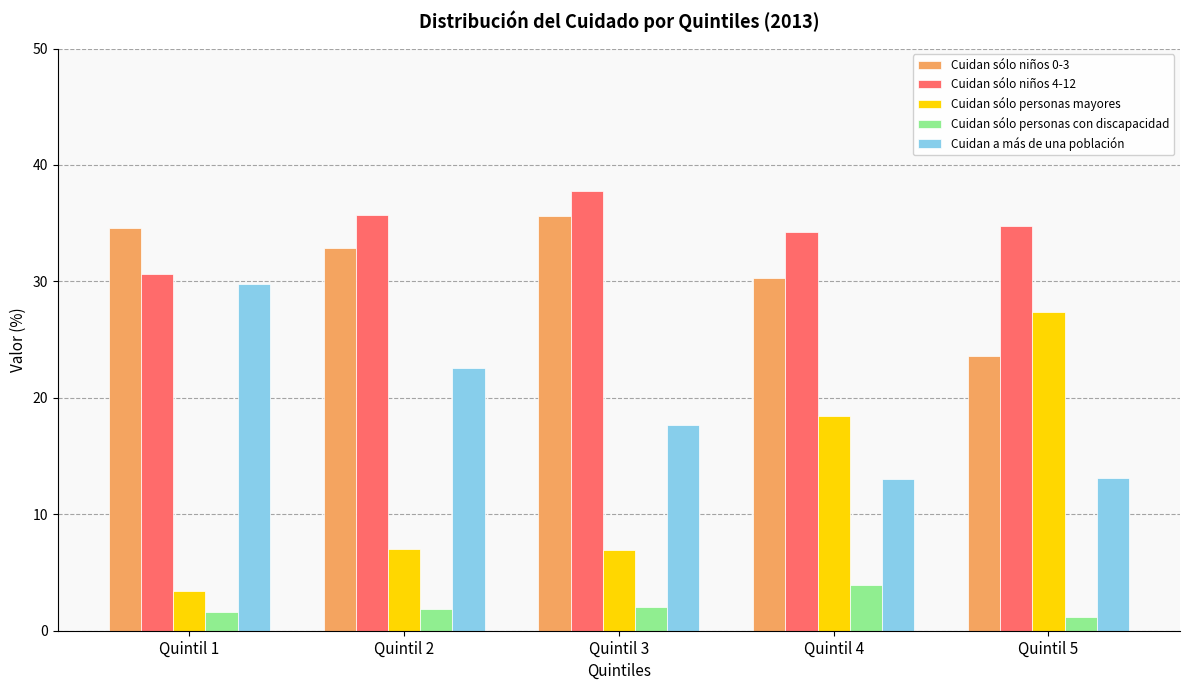

Is it true that Cuidan a más de una población equals 29.8 at Quintil 1?

True